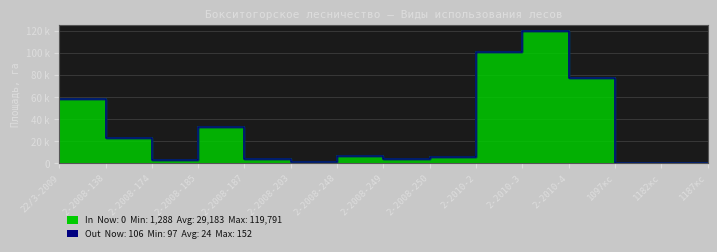

Reading left to right, extract all data points from this chart.

22/З-2009=58765	2-2008-138=23050	2-2008-174=2637	2-2008-185=33320	2-2008-187=3609	2-2008-203=1288	2-2008-248=6904	2-2008-249=4236	2-2008-250=5503	2-2010-2=100890	2-2010-3=119791	2-2010-4=77746	1097кс=0	1182кс=0	1187кс=0